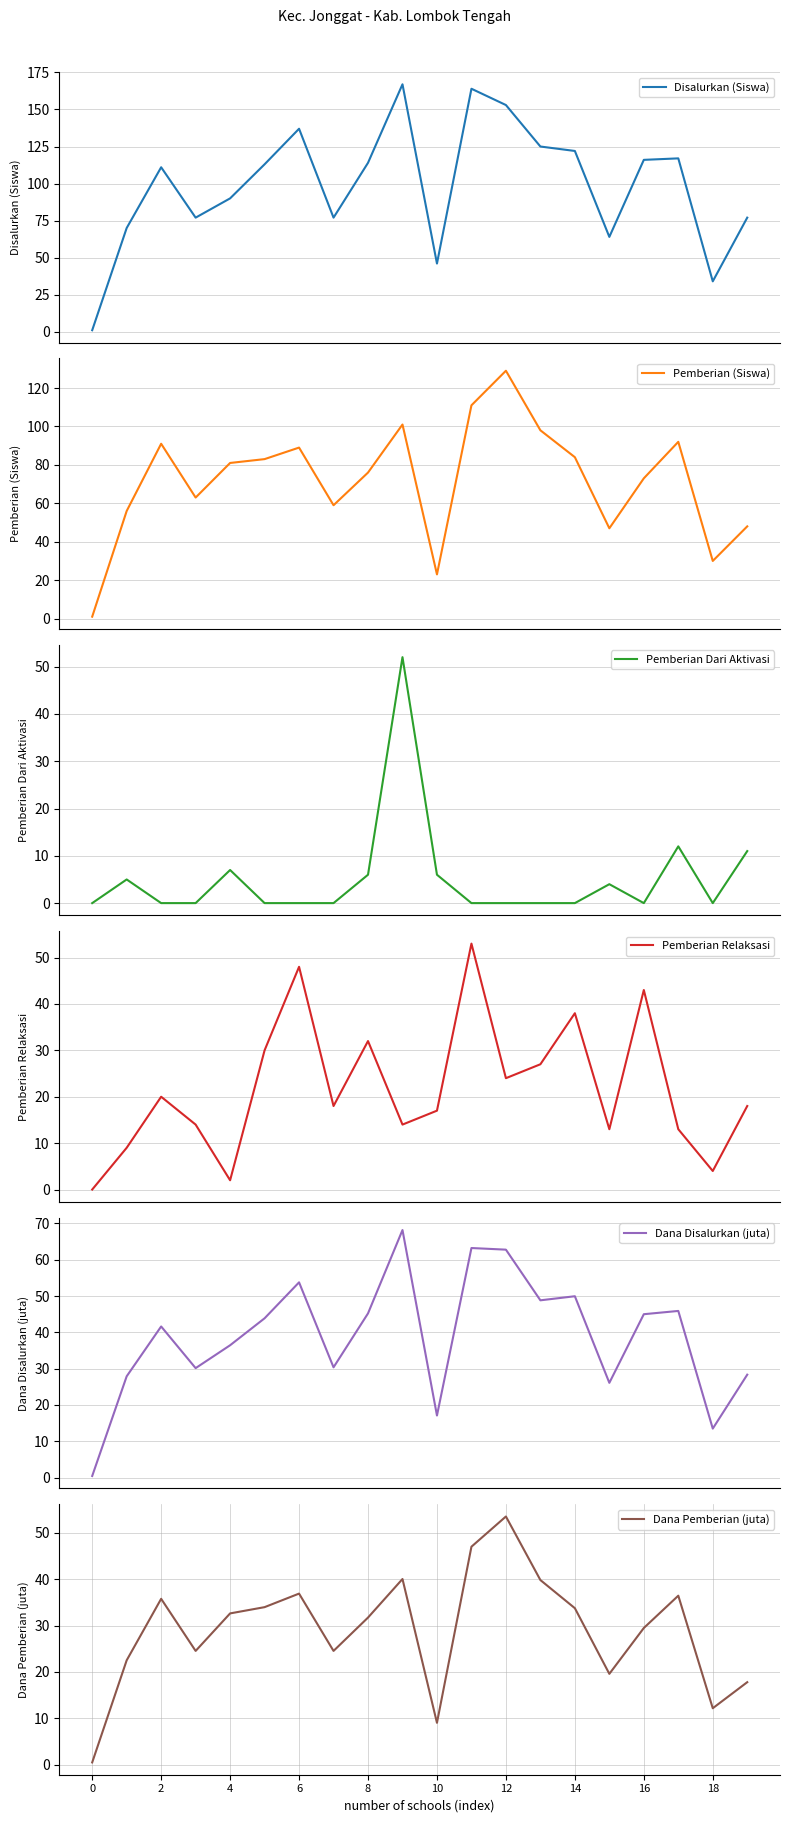

How many data points in Pemberian Relaksasi are above 18?

9